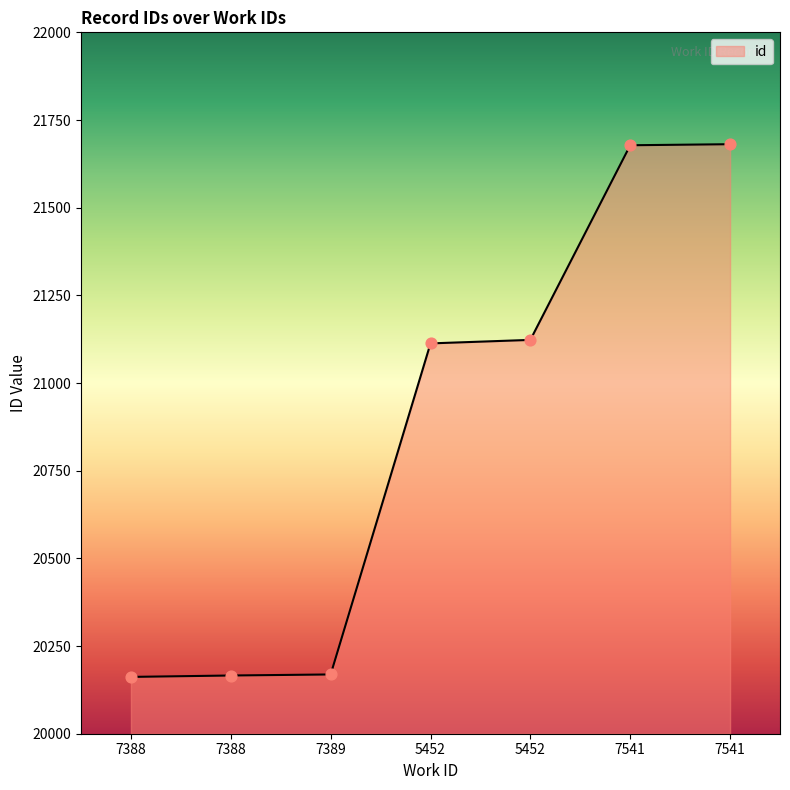

How many values are below 21113?

3